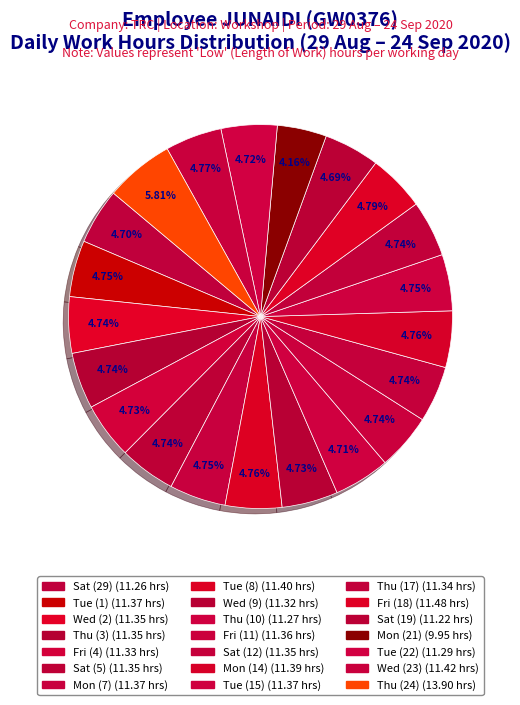

Which slice is the smallest?

Mon (21)